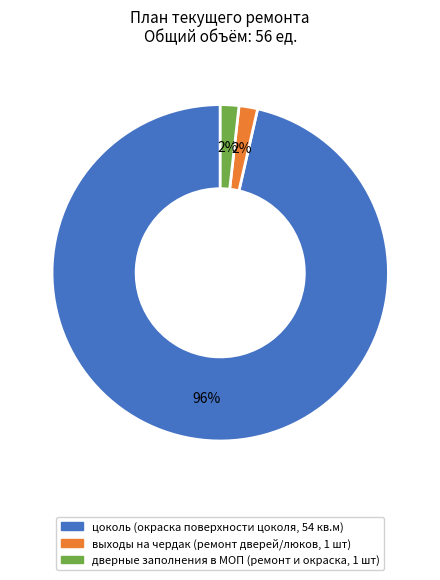

Is the sum of выходы на чердак (ремонт дверей/люков, 1 шт) and дверные заполнения в МОП (ремонт и окраска, 1 шт) greater than half?

No